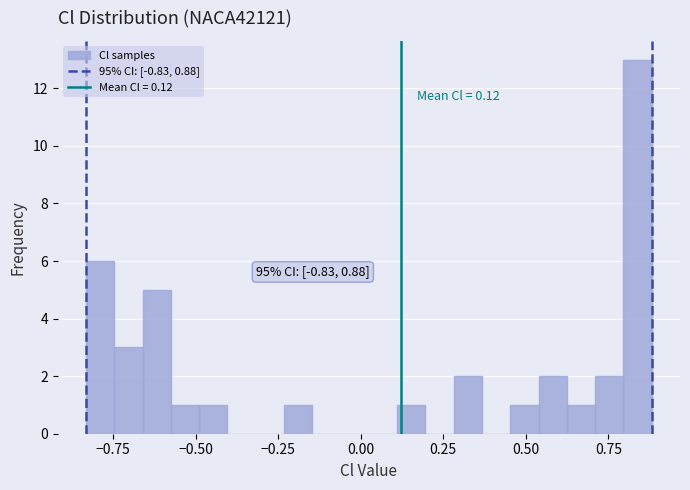

Around what value on the x-axis is the tallest bar? Give the approximate position of its centre, as read against the axis.

0.85